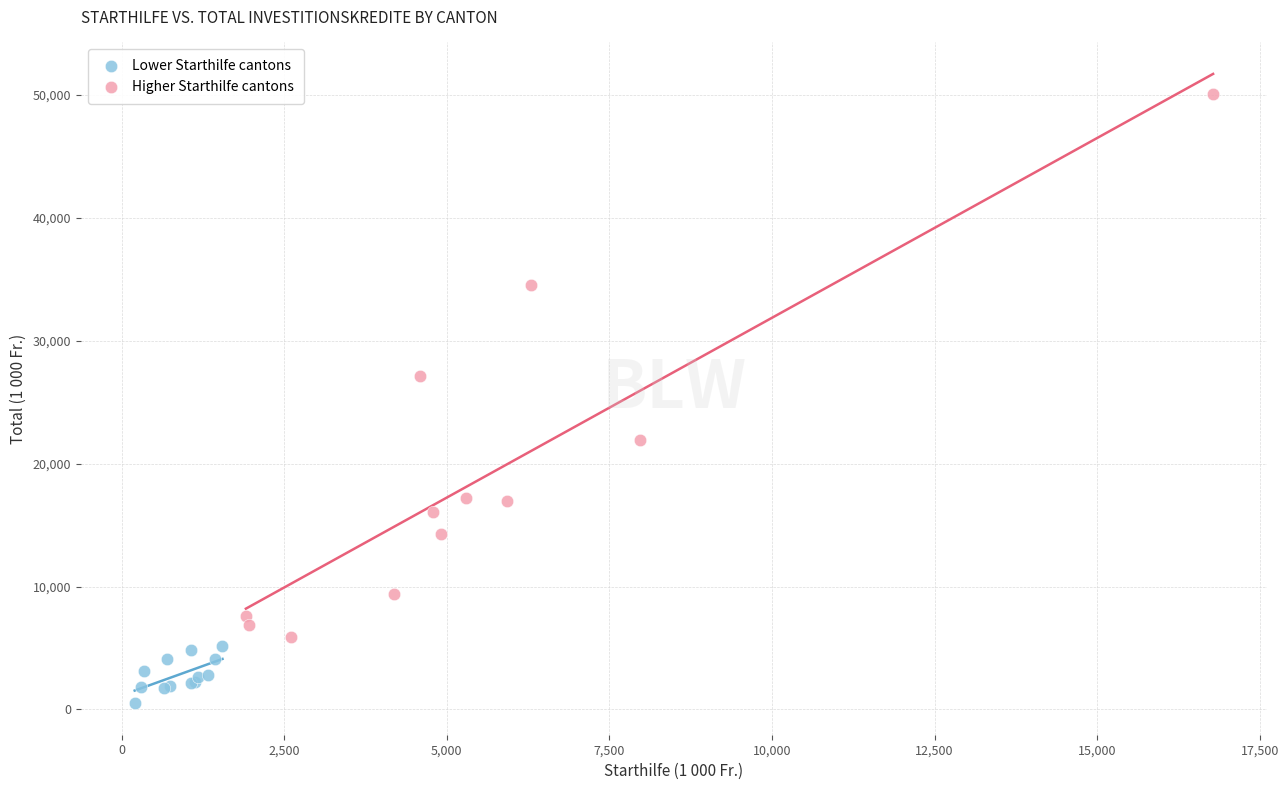

Which series has the largest Y range (max minus min)?

Higher Starthilfe cantons